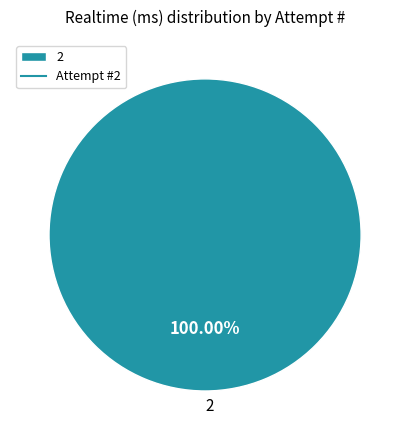

Rank the categories by value from highest to lowest.

2